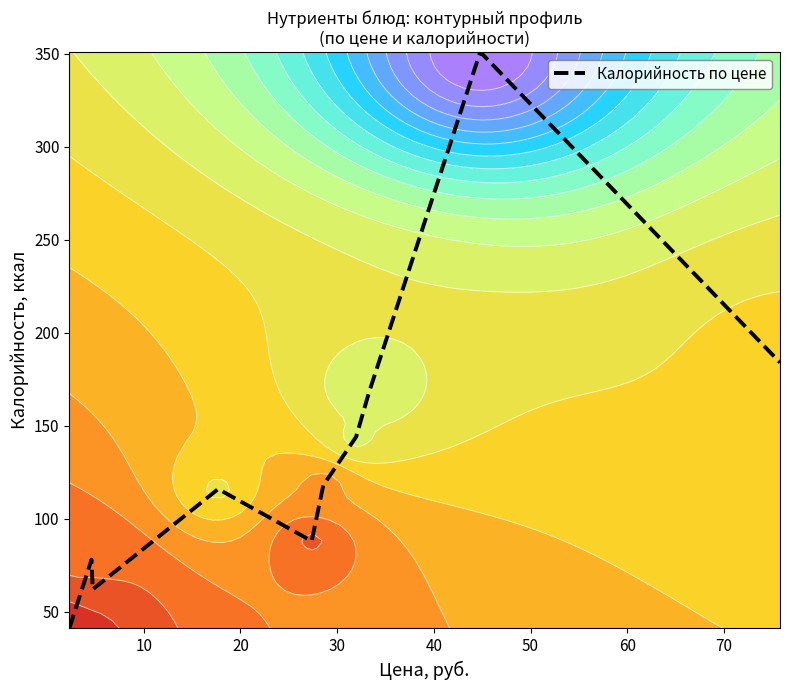

How many lines are shown in the chart?

1